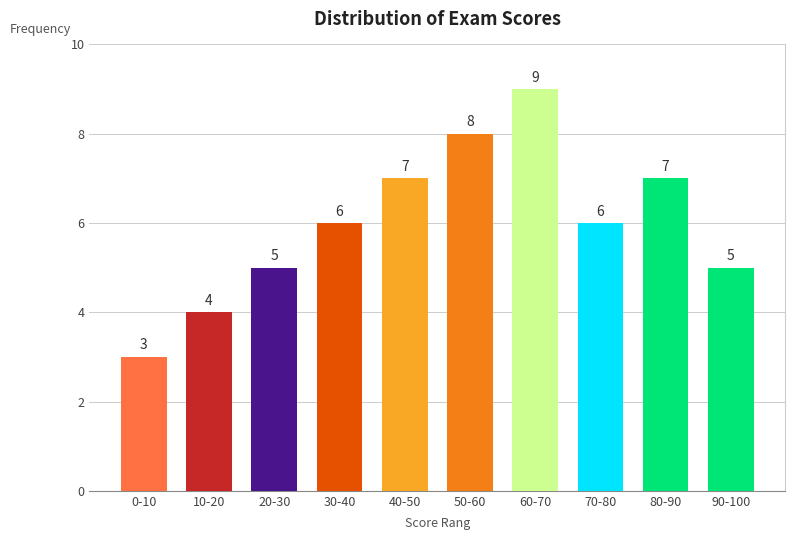

Reading left to right, transcribe all the data shown in this chart.

0-10=3	10-20=4	20-30=5	30-40=6	40-50=7	50-60=8	60-70=9	70-80=6	80-90=7	90-100=5